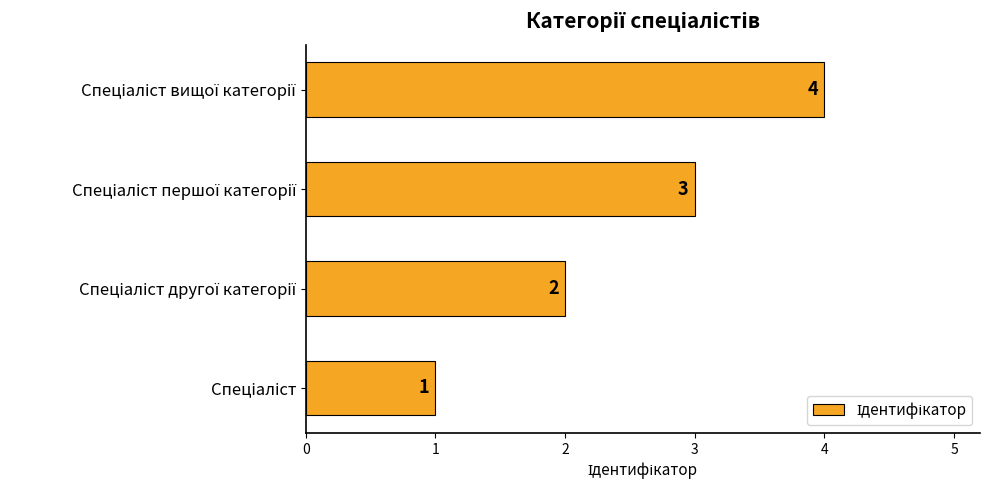

What is the maximum value shown in the chart?

4